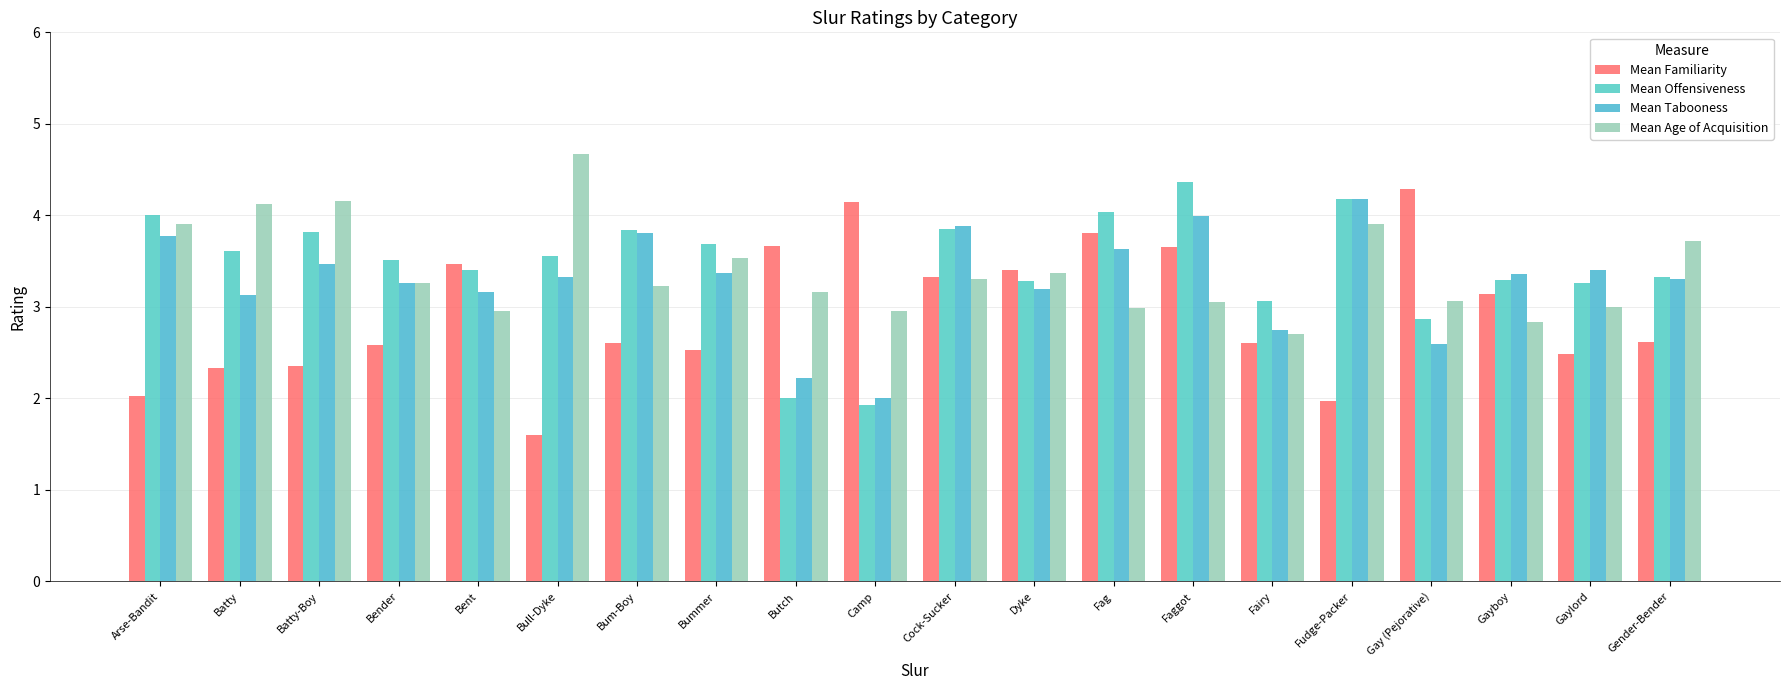

How many groups of bars are there?

20